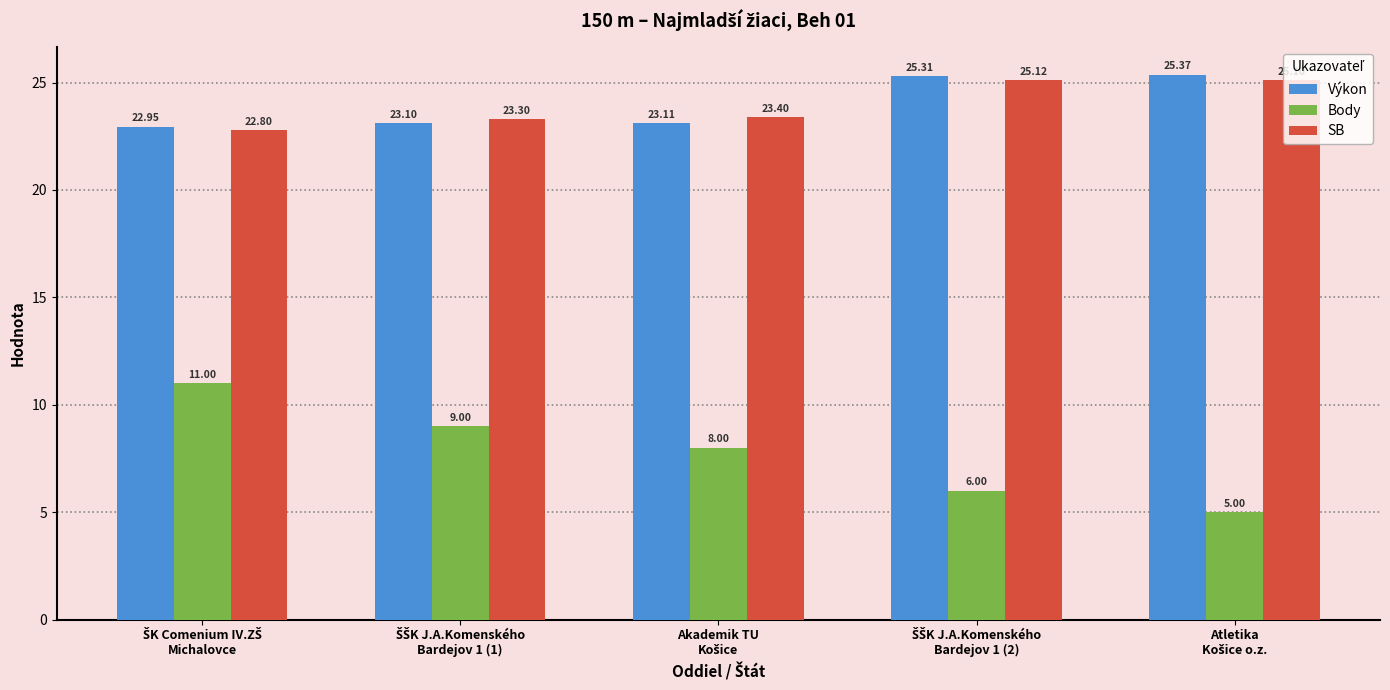

Which series has the largest range (max minus min)?

Body